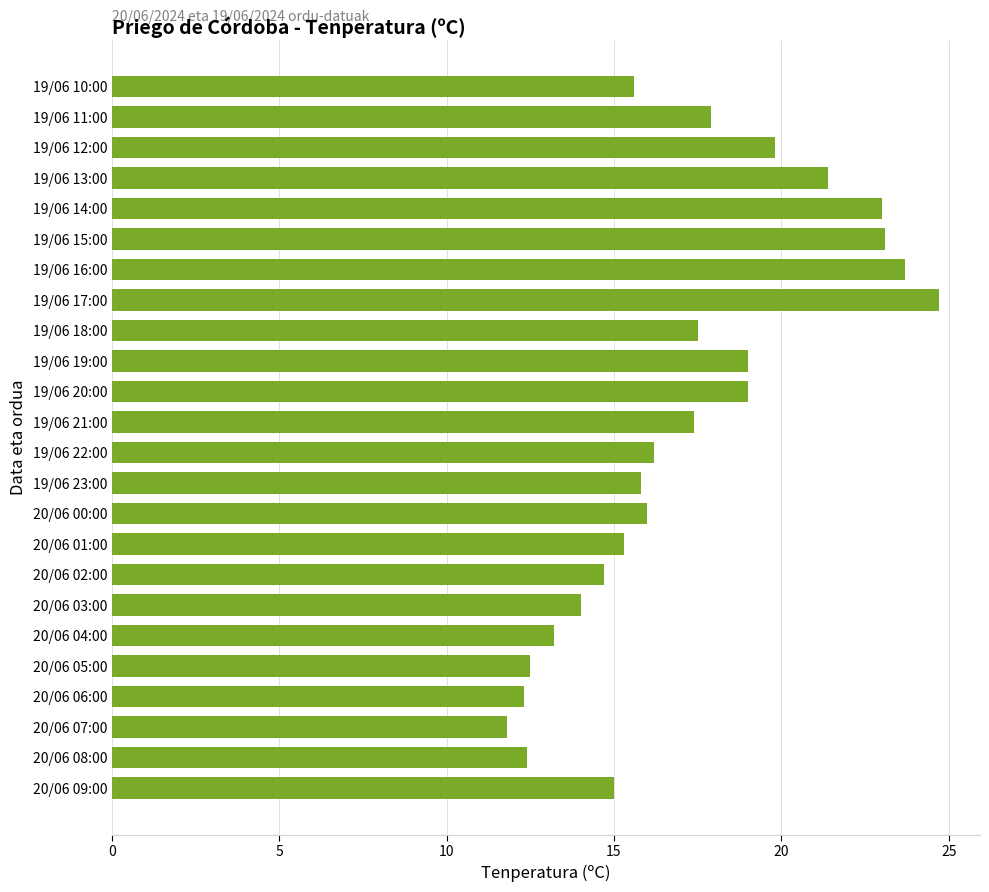

True or false: the data shows 35.6 at 19/06 14:00.

False